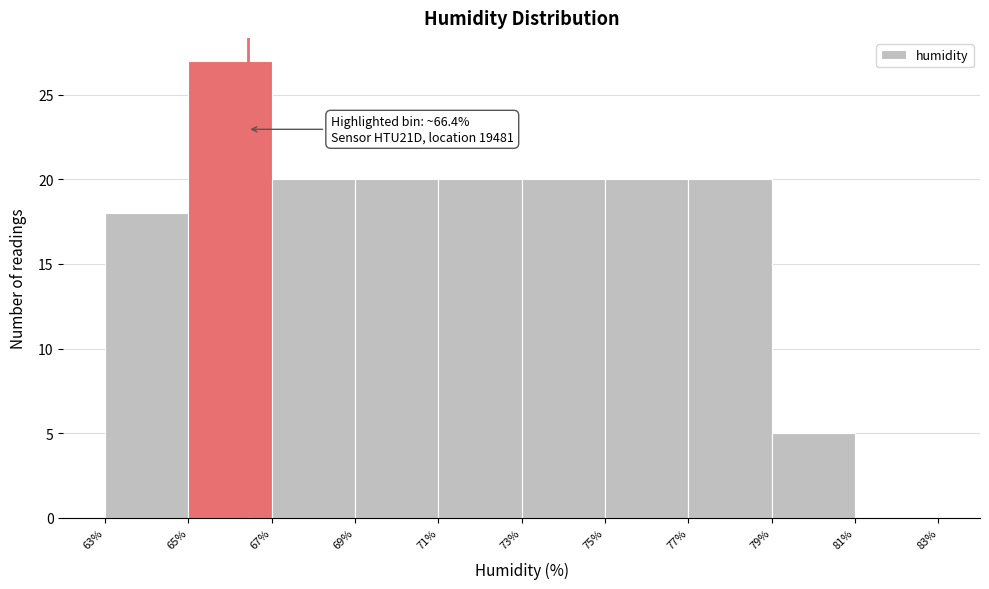

Which range on the x-axis has the tallest bar?

65% to 67%